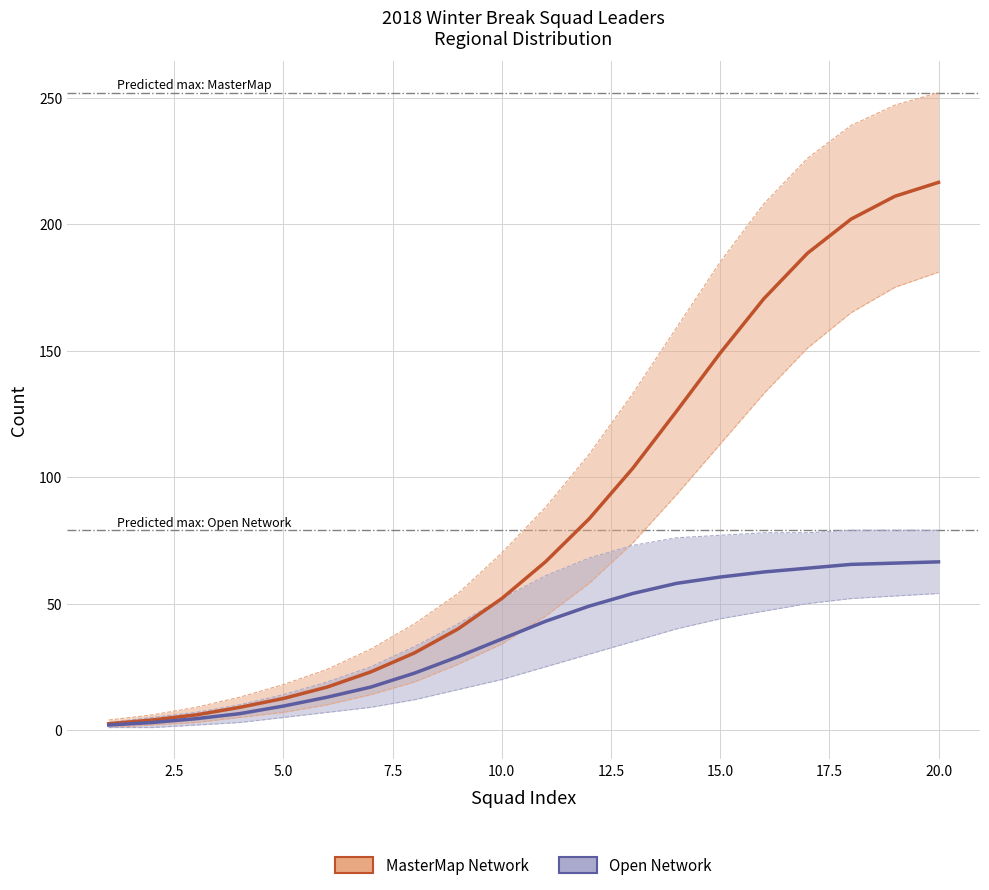

At 15.0, list the series in order from largest to smallest.

MasterMap Network, Open Network